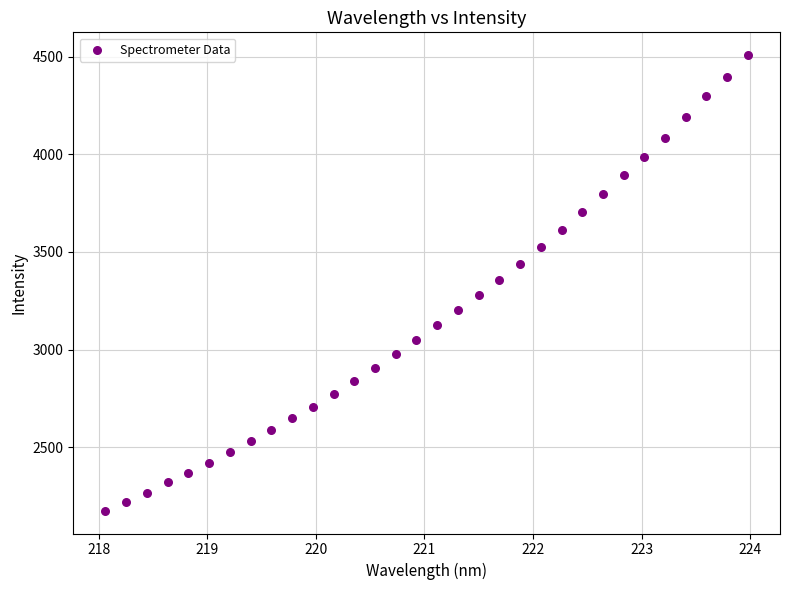

What is the range of Y values (max minus min)?

2333.1